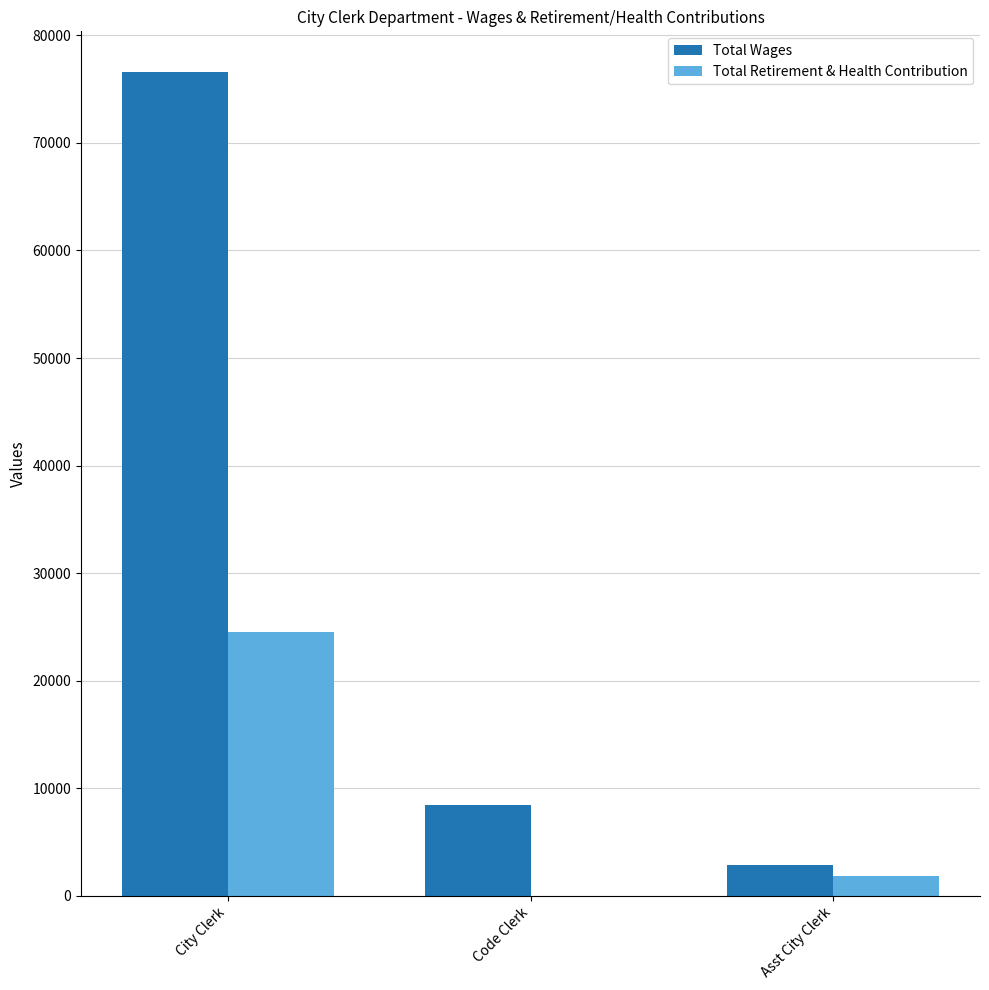

Reading left to right, what are all the values shown in this chart?

Total Wages: City Clerk=76549	Code Clerk=8395	Asst City Clerk=2883
Total Retirement & Health Contribution: City Clerk=24530	Code Clerk=0	Asst City Clerk=1856